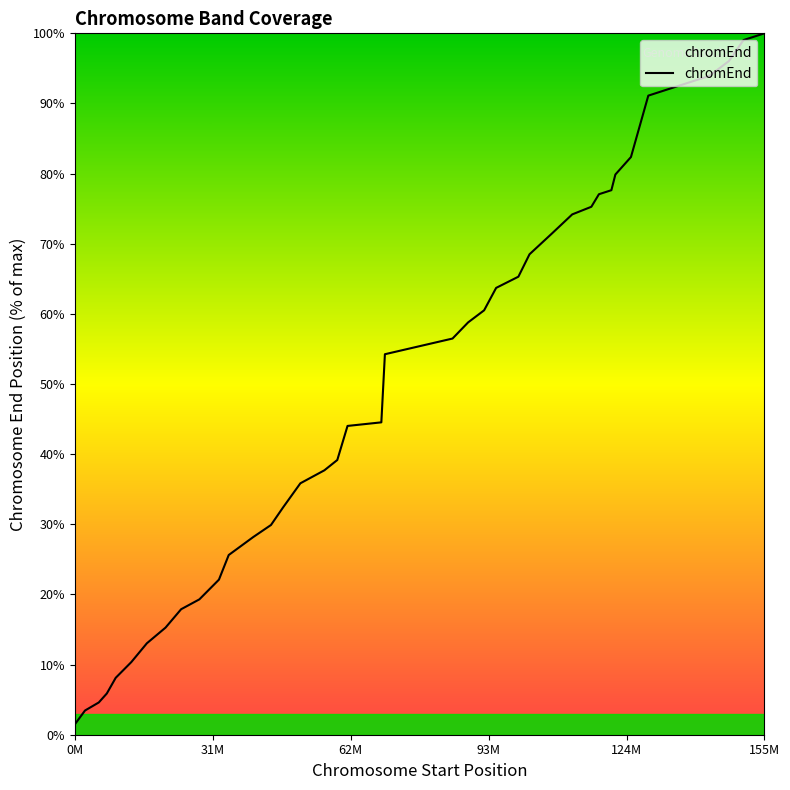

What is the sum of all values?

1905.0